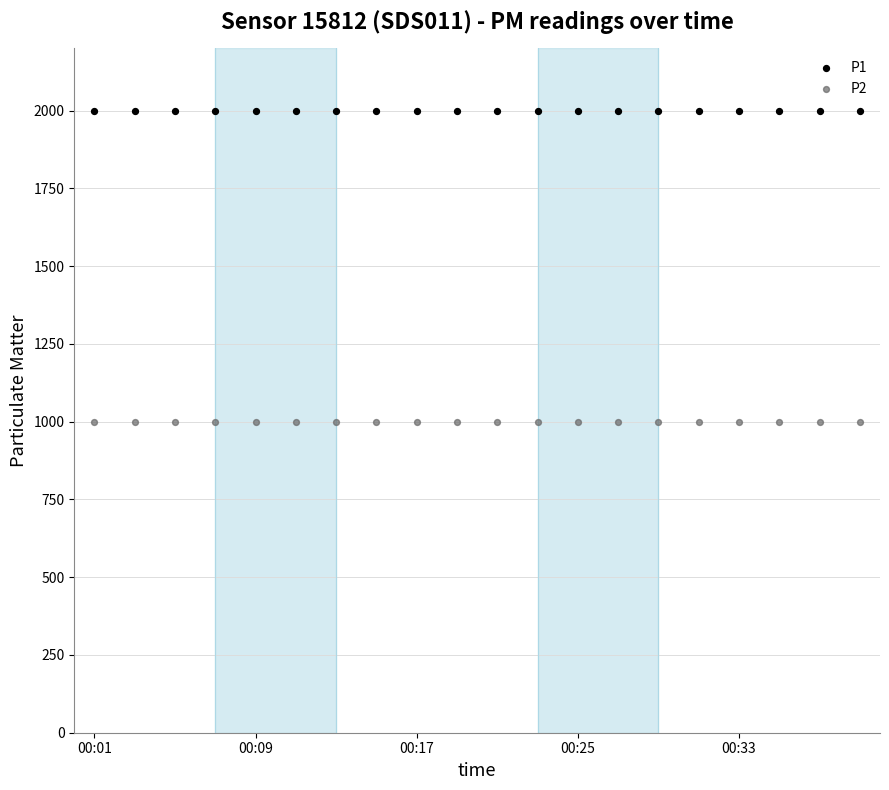

Which series contains the lowest Y value?

P2